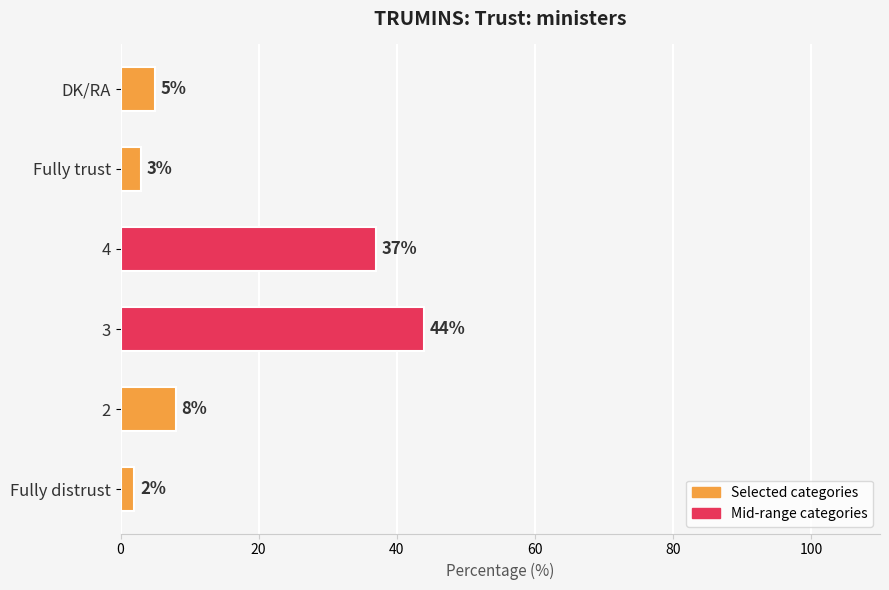

How many values are below 8?

3